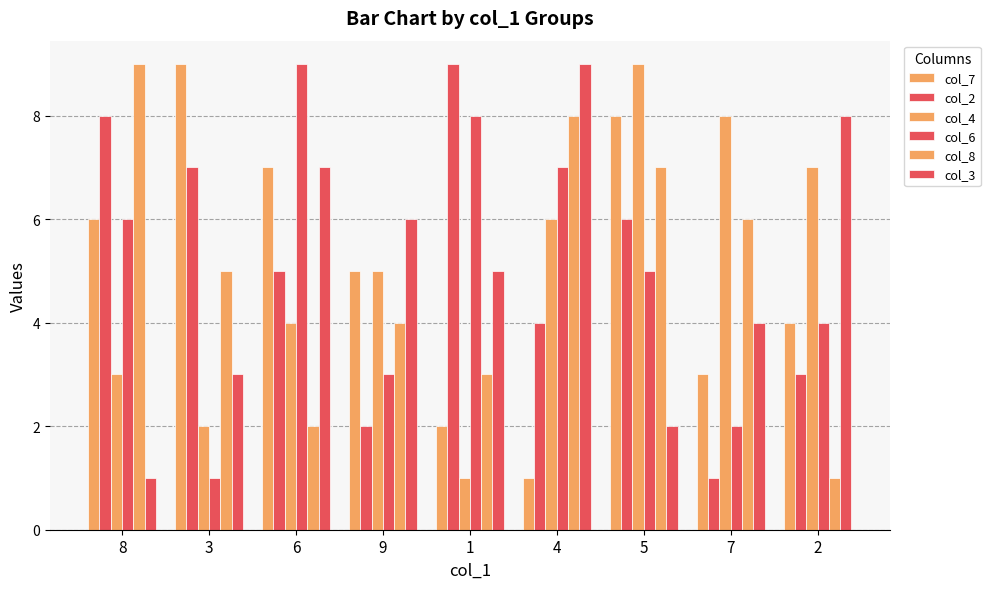

What is the sum of all col_4 values?

45